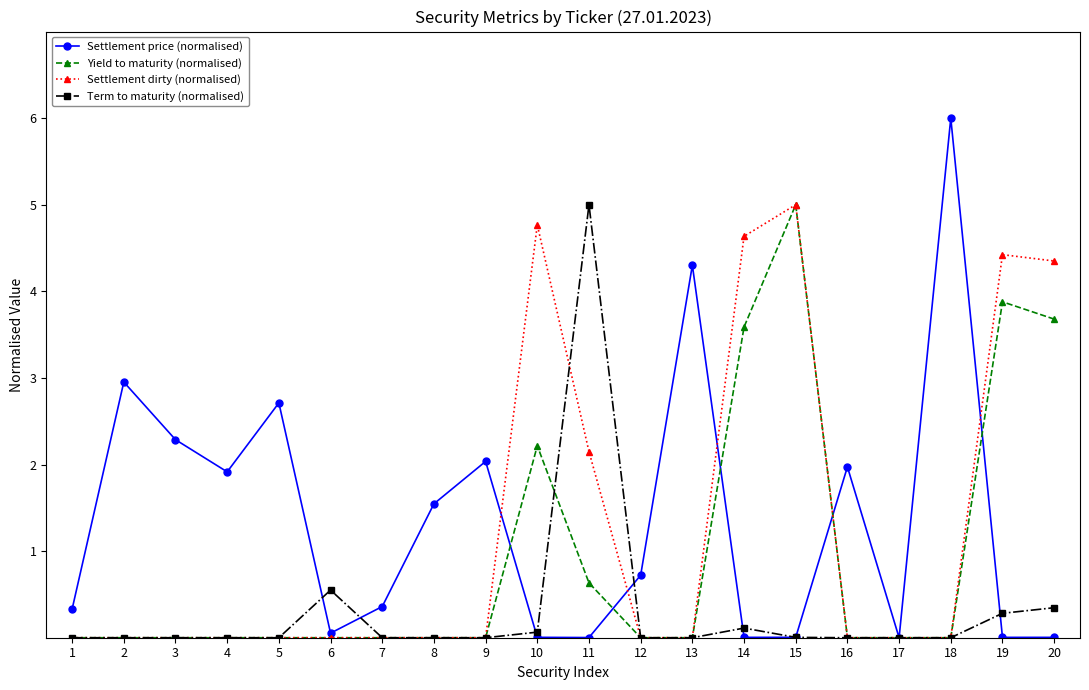

Which series has the largest range (max minus min)?

Settlement price (normalised)